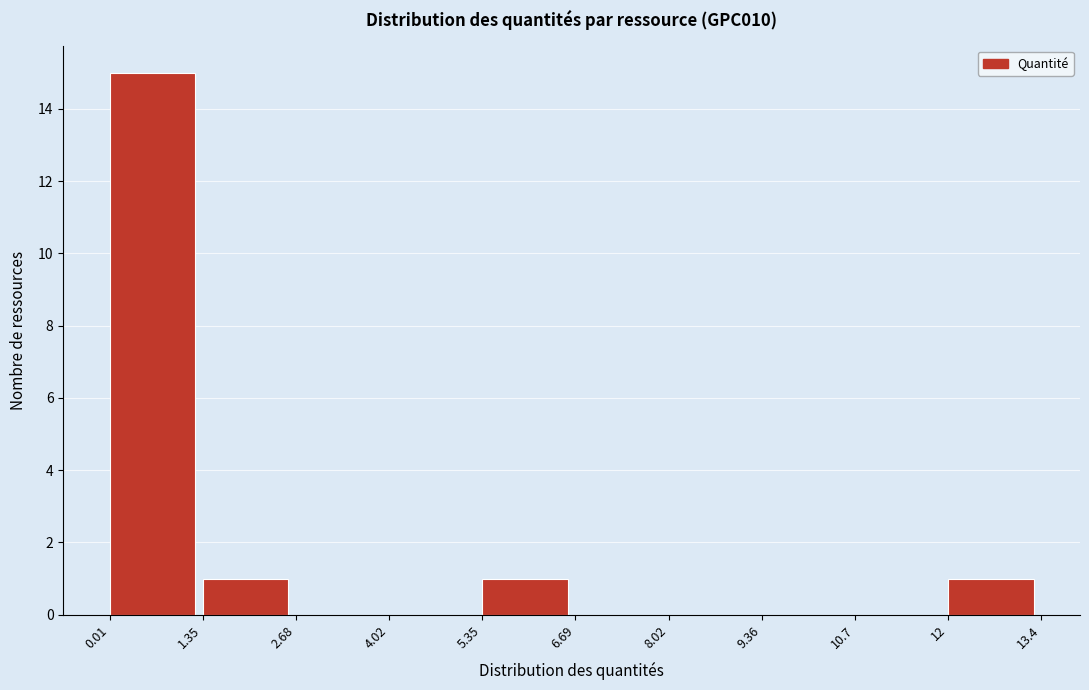

What is the height of the bar covering 1.35 to 2.68 on the x-axis? The values are not printed on the chart, so give them approximately, as read against the axis.

1